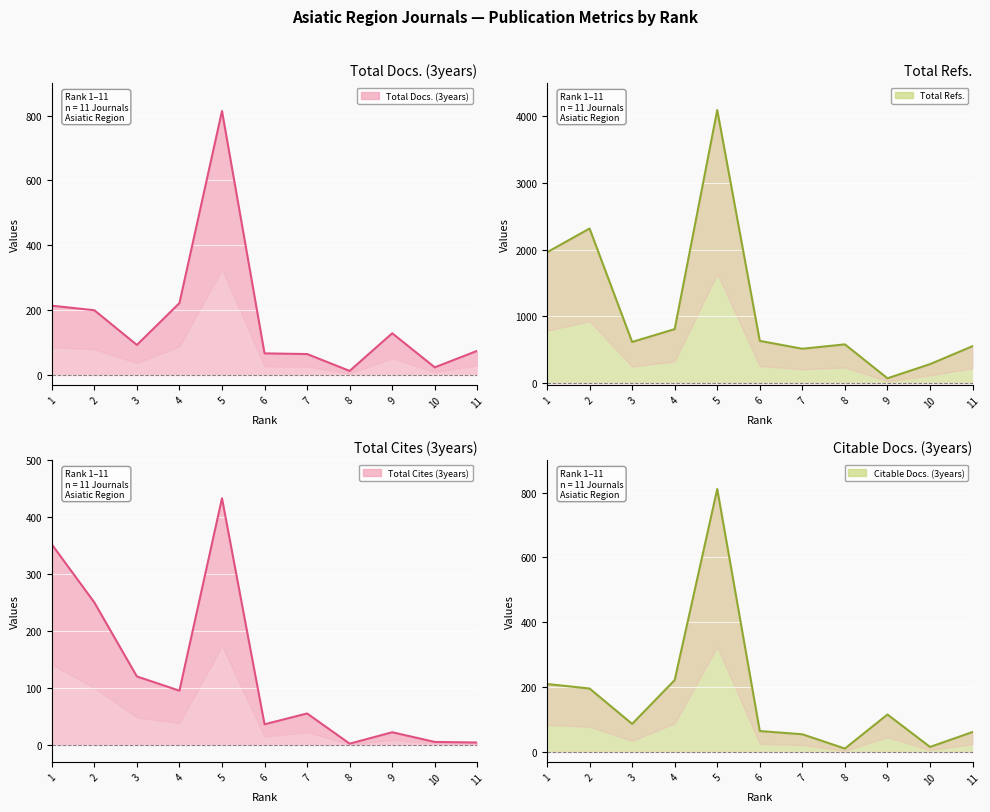

At 7, list the series in order from smallest to largest.

Total Cites (3years), Citable Docs. (3years), Total Docs. (3years), Total Refs.